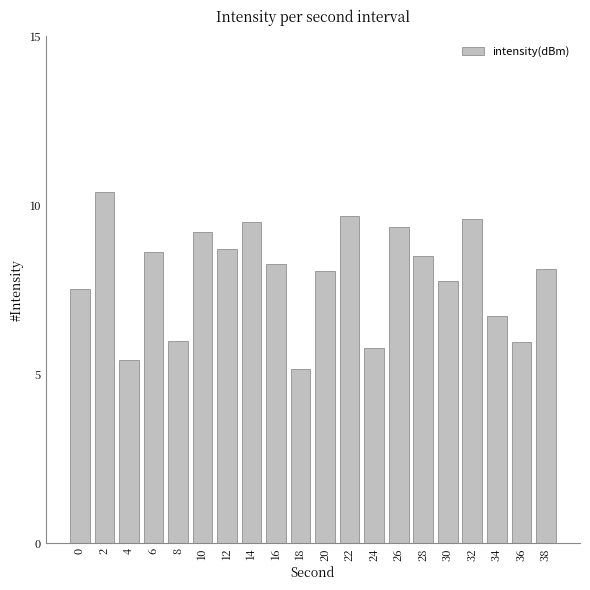

True or false: the data shows 4.4 at 34.

False